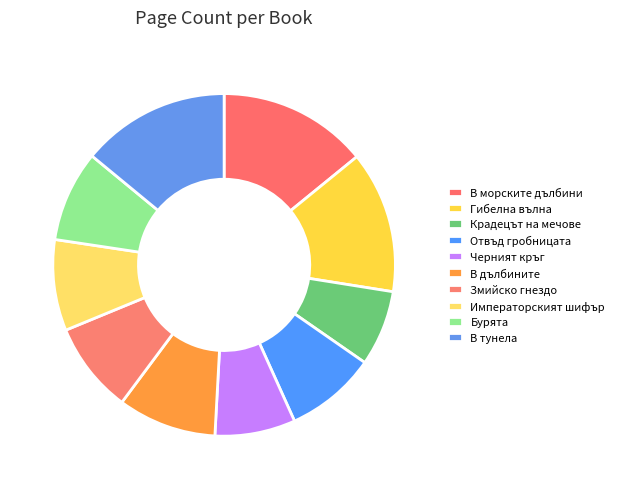

What is the change in value from Гибелна вълна to Змийско гнездо?

-106